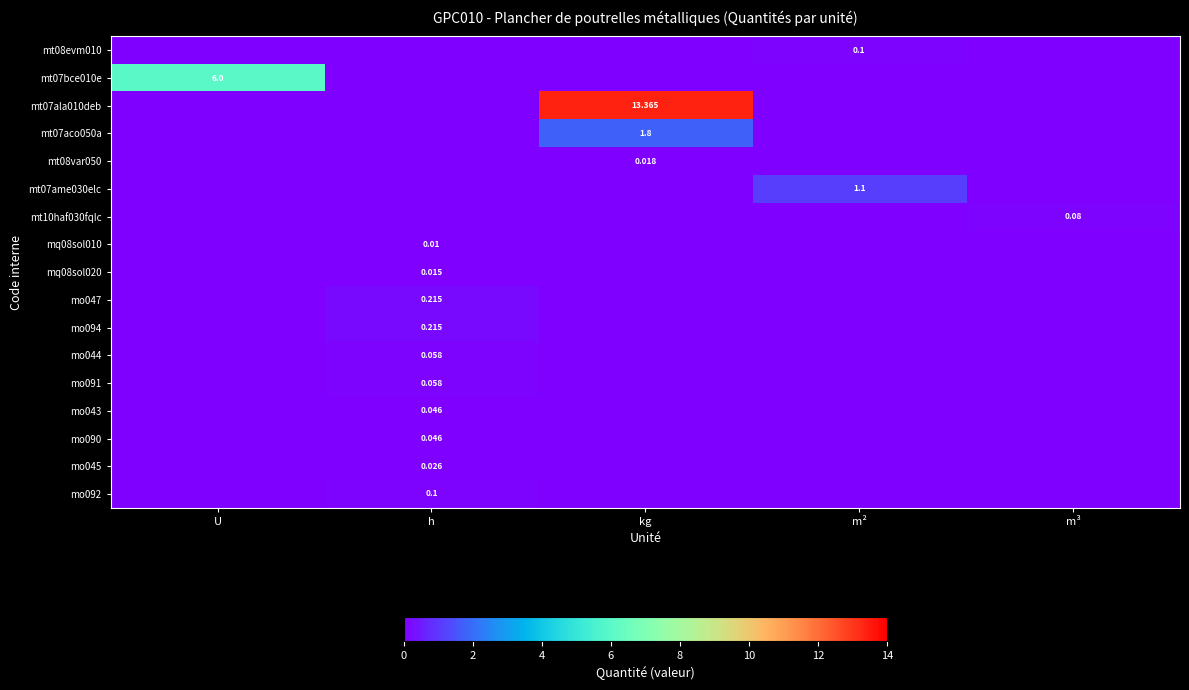

True or false: row_0 has a value of 0.0 at m³.

True